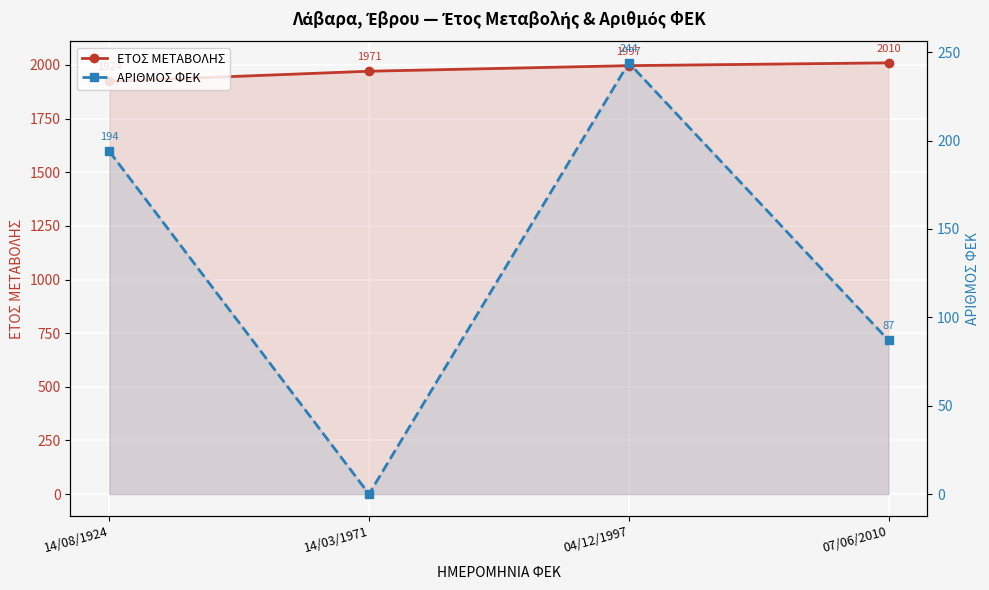

True or false: ΑΡΙΘΜΟΣ ΦΕΚ and ΕΤΟΣ ΜΕΤΑΒΟΛΗΣ intersect in this chart.

False